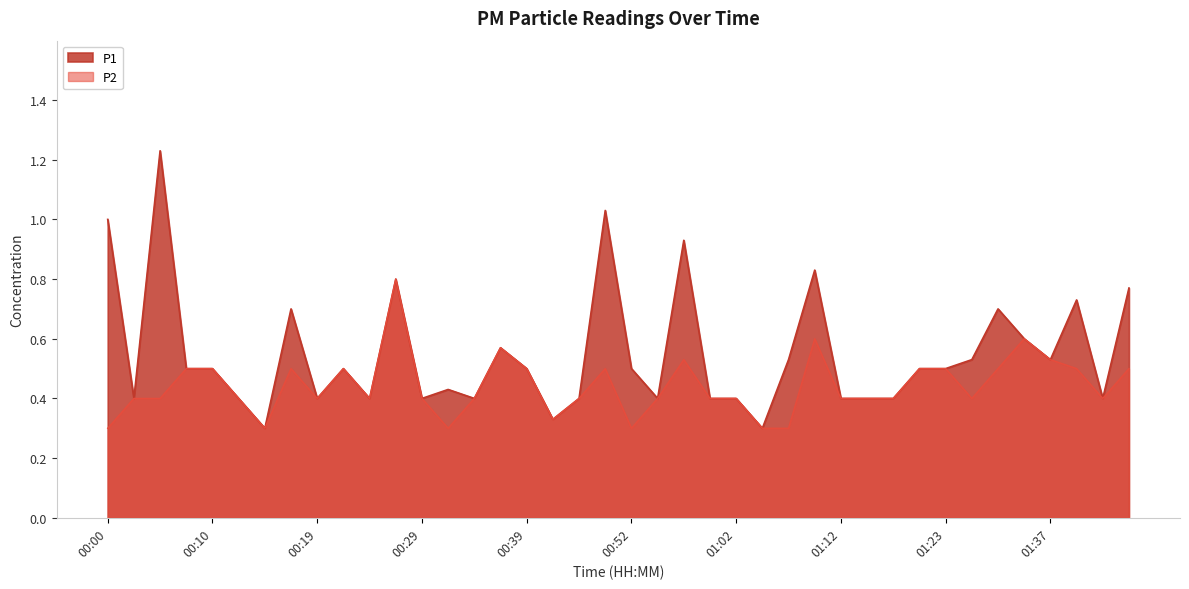

How many interior local valleys does the P1 series have?

11